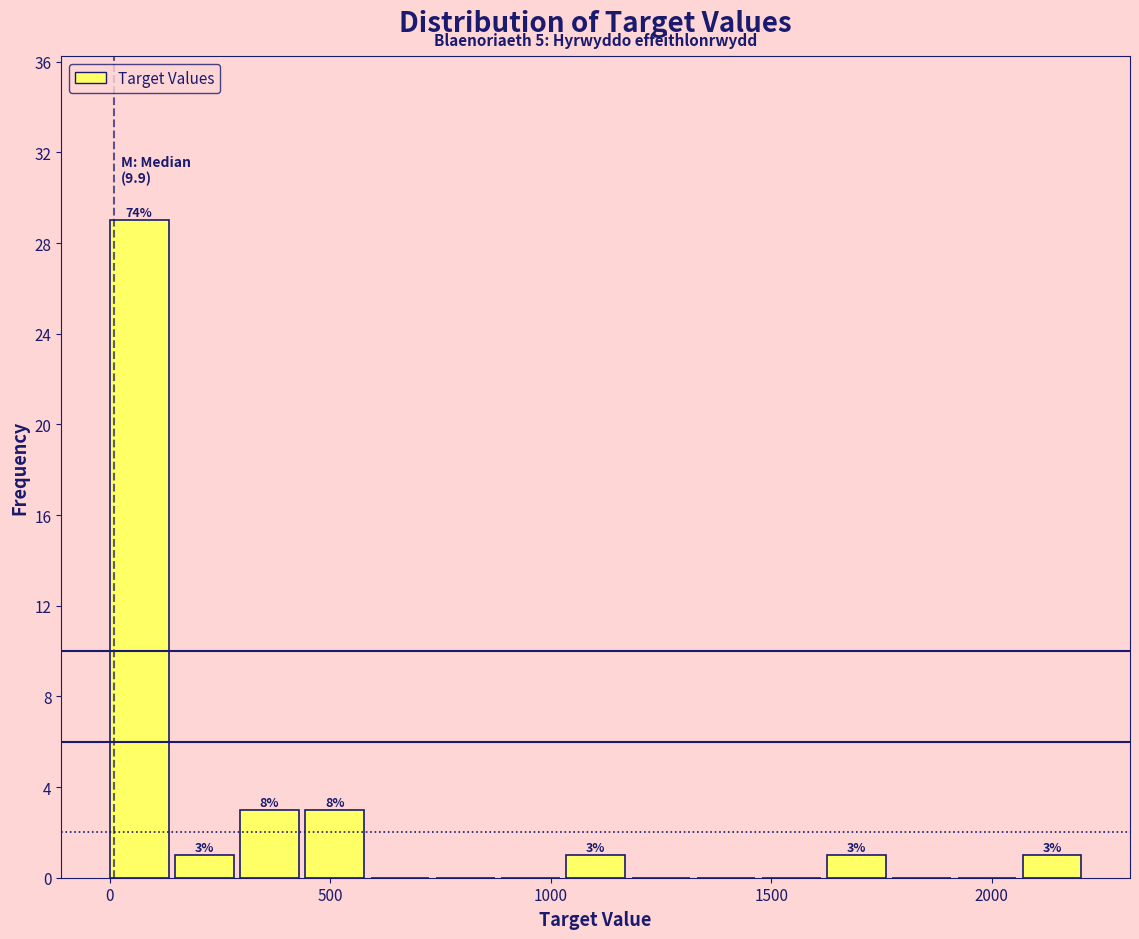

Read against the x-axis, roughly where is the centre of the tallest bar?

50